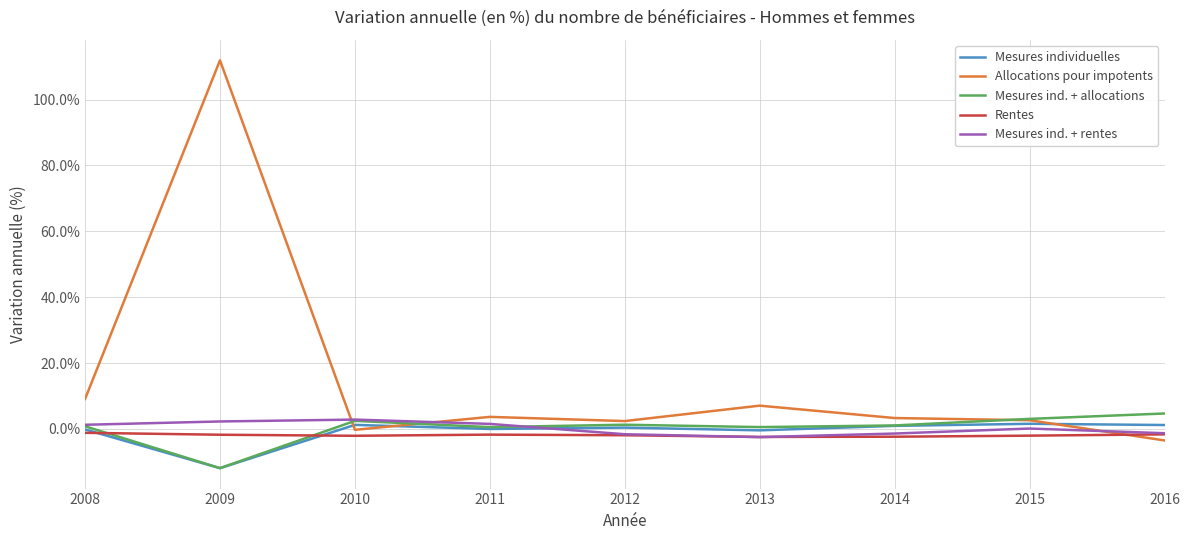

At which category does Allocations pour impotents reach its first local peak?

2009